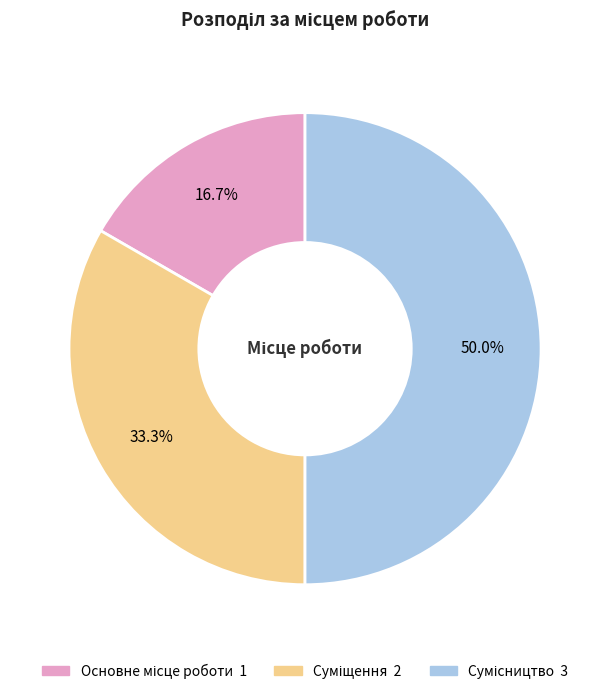

How many slices are in this pie chart?

3